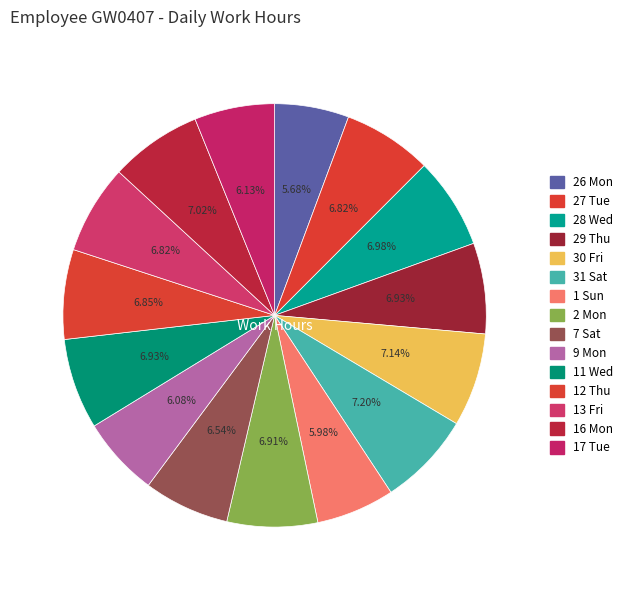

Count the number of slices in the pie.

15